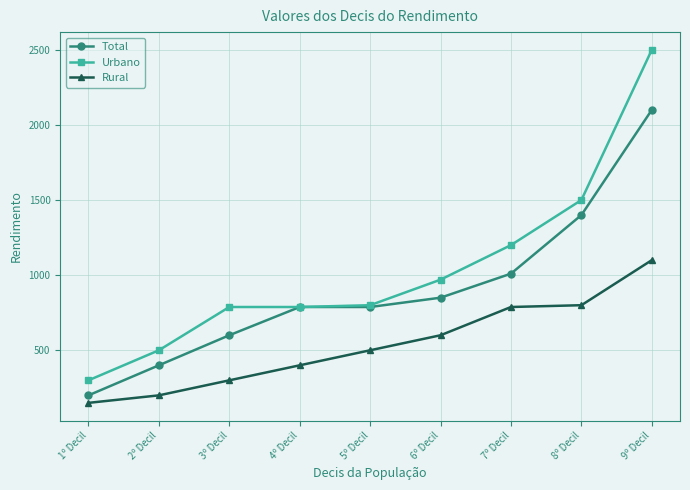

Reading left to right, extract all data points from this chart.

Total: 200	400	600	788	788	850	1010	1400	2100
Urbano: 300	500	788	788	800	970	1200	1500	2500
Rural: 150	200	300	400	500	600	788	800	1100